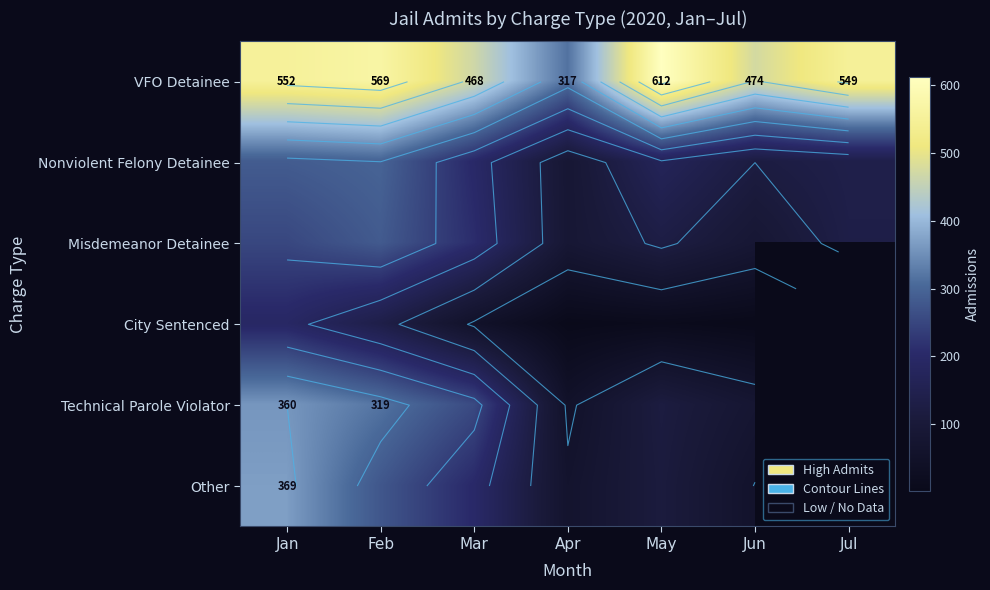

At Jul, list the series in order from smallest to largest.

Misdemeanor Detainee, City Sentenced, Technical Parole Violator, Other, Nonviolent Felony Detainee, VFO Detainee